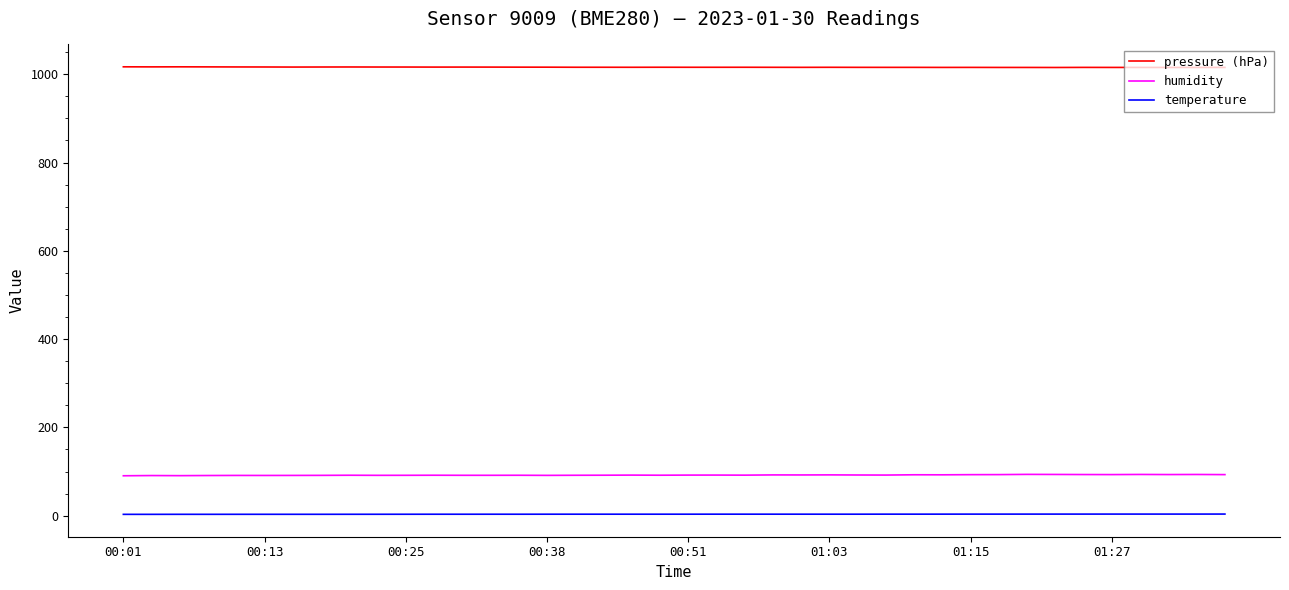

Which series has the largest total across all categories?

pressure (hPa)